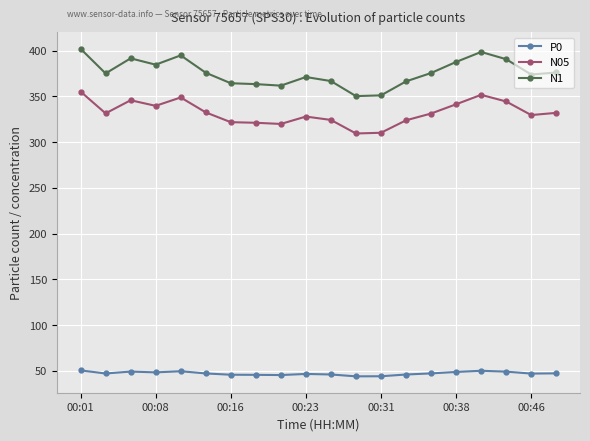

What is the difference between the maximum and minimum values in the P0 series?

6.5